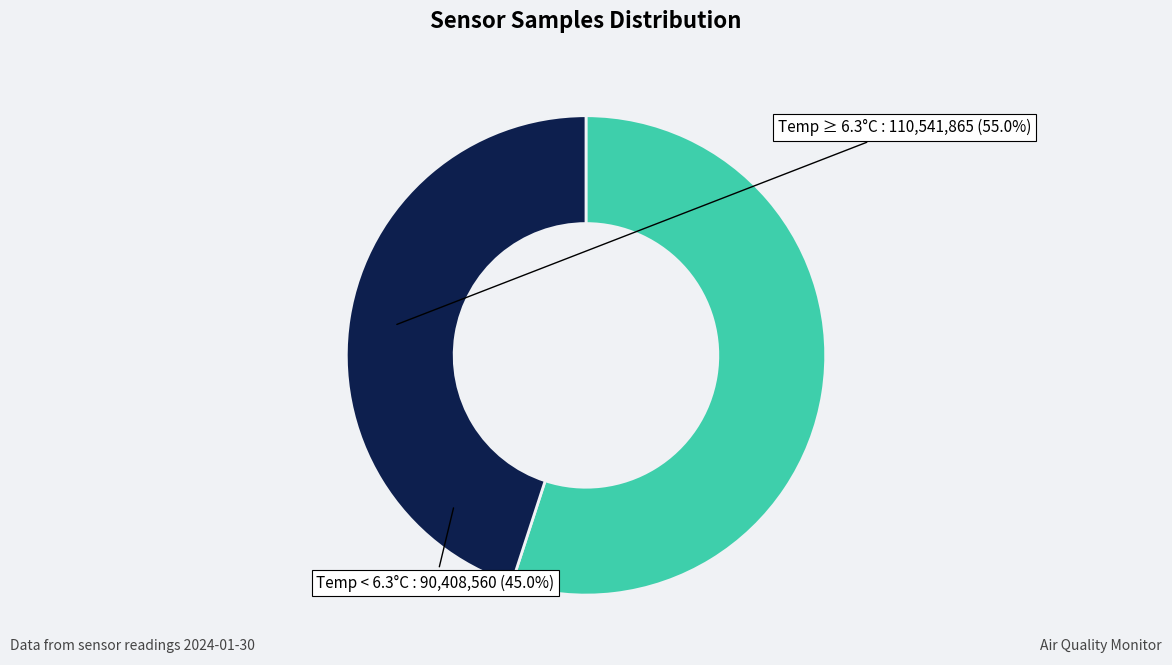

Which slice represents more than half of the pie?

Temp ≥ 6.3°C